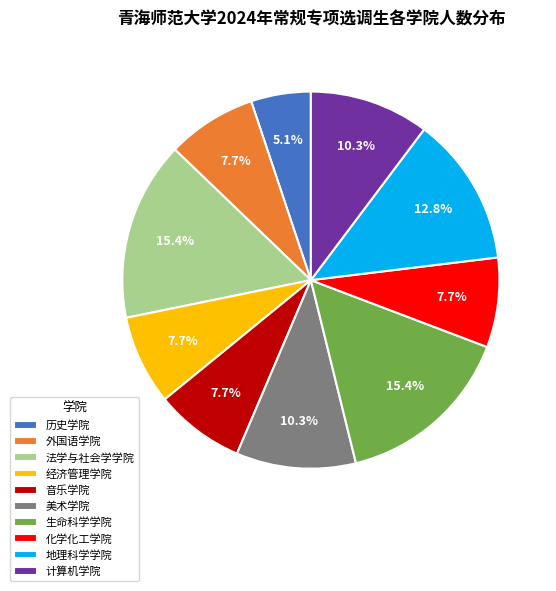

To the nearest percent, what percentage of the pie is 美术学院?

10%